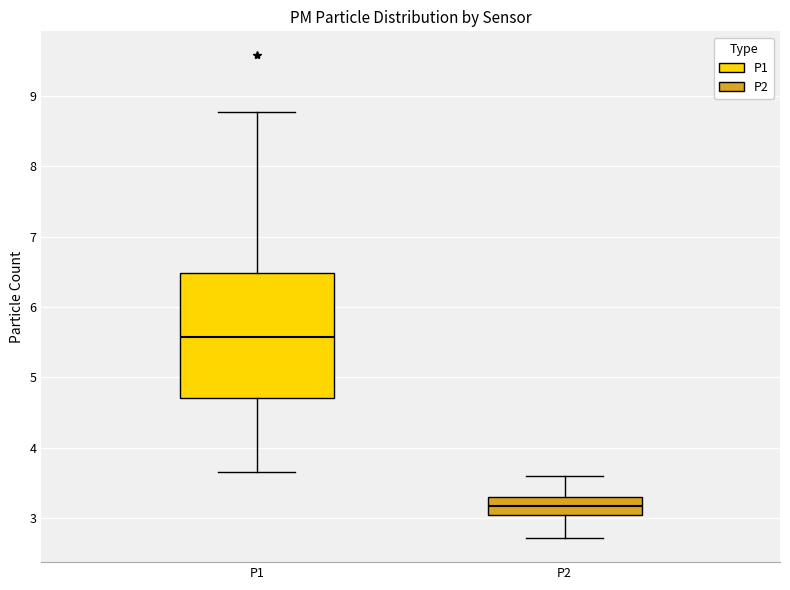

Comparing the boxes themselves (not the whiskers), which one is the tallest?

P1